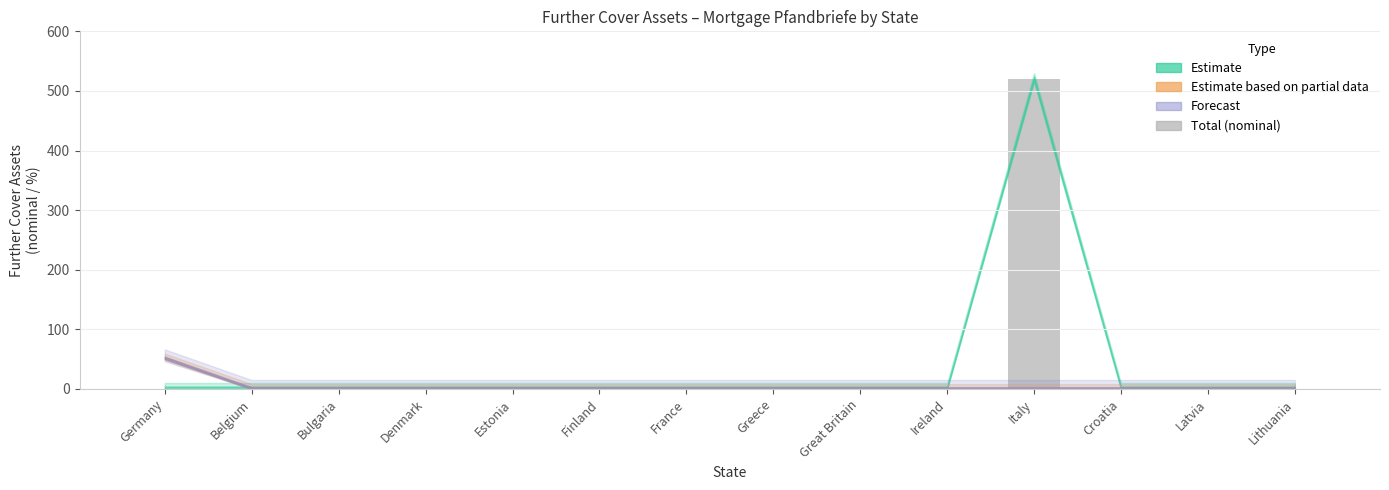

Are the bars horizontal?

No